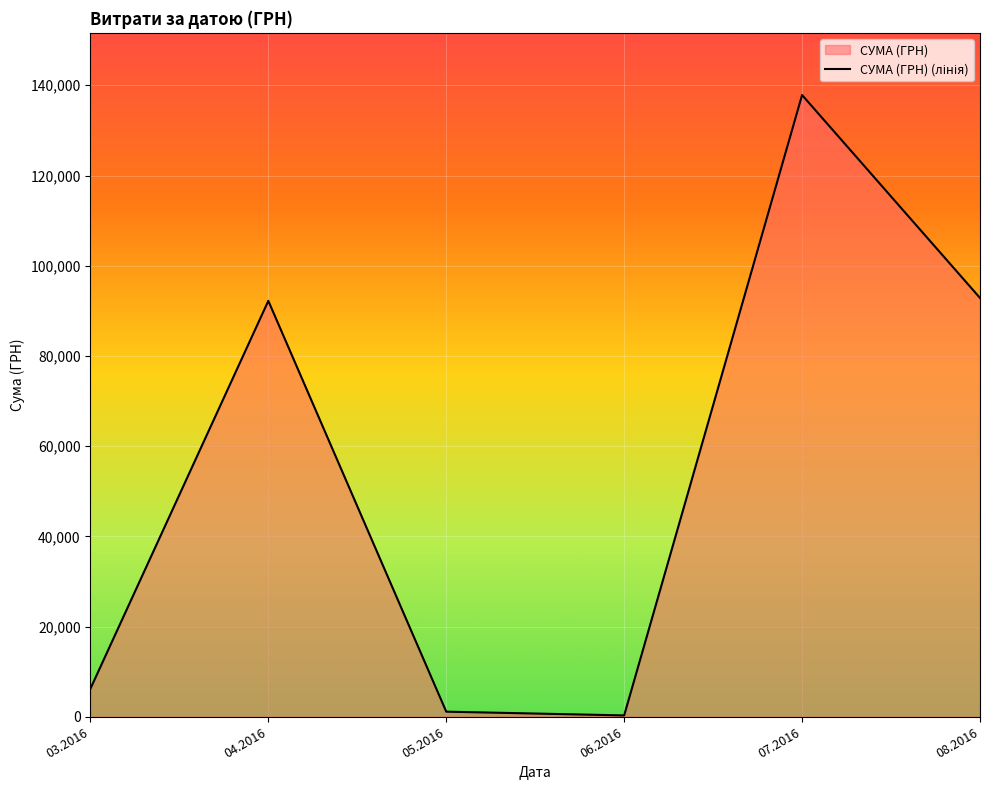

How many distinct data groups are displayed?

1